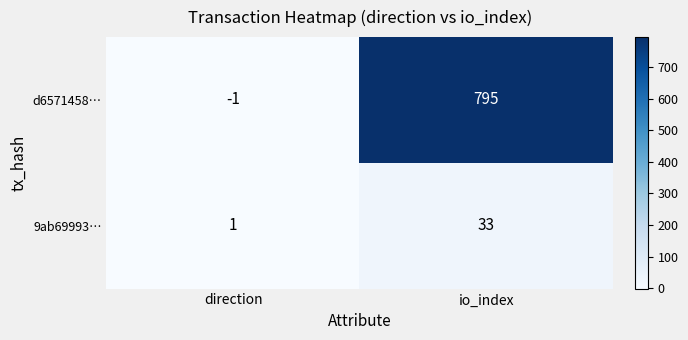

What value does the d6571458… series have at io_index?

795